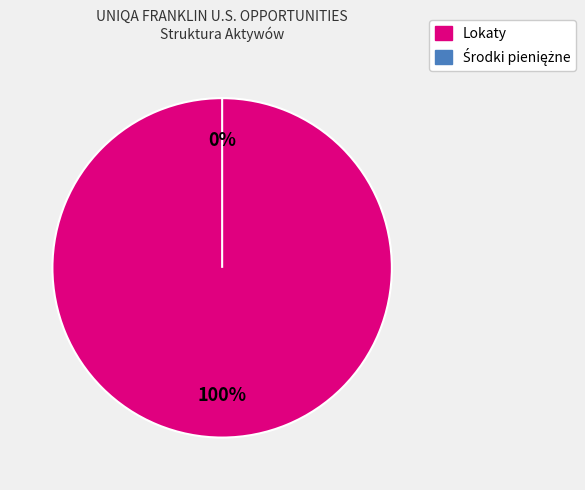

Which category accounts for the majority?

Lokaty